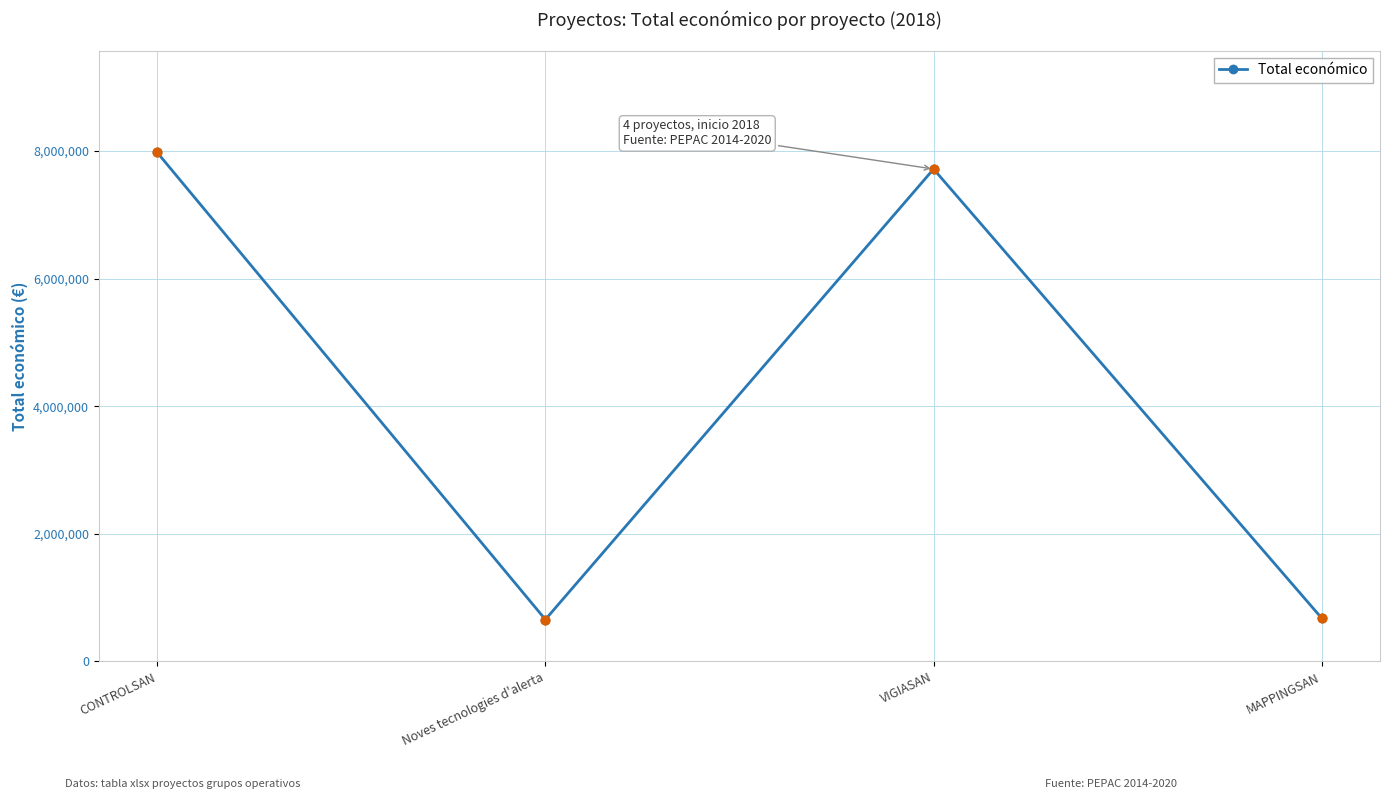

What is the change in value from CONTROLSAN to MAPPINGSAN?

-7299700